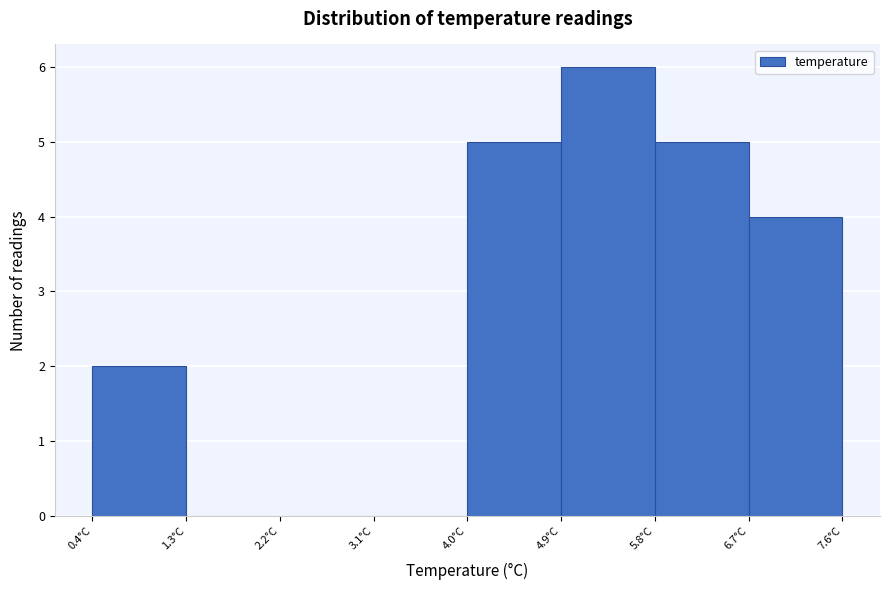

Reading left to right, list every bar in this chart as the range it spans on the x-axis followed by its height. The values are not printed on the chart, so give them approximately, as read against the axis.

0.4 to 1.3: 2
1.3 to 2.2: 0
2.2 to 3.1: 0
3.1 to 4.0: 0
4.0 to 4.9: 5
4.9 to 5.8: 6
5.8 to 6.7: 5
6.7 to 7.6: 4